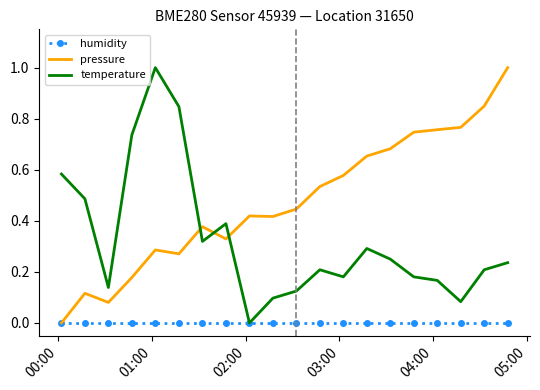

How many intersections are there between pressure and temperature?

3